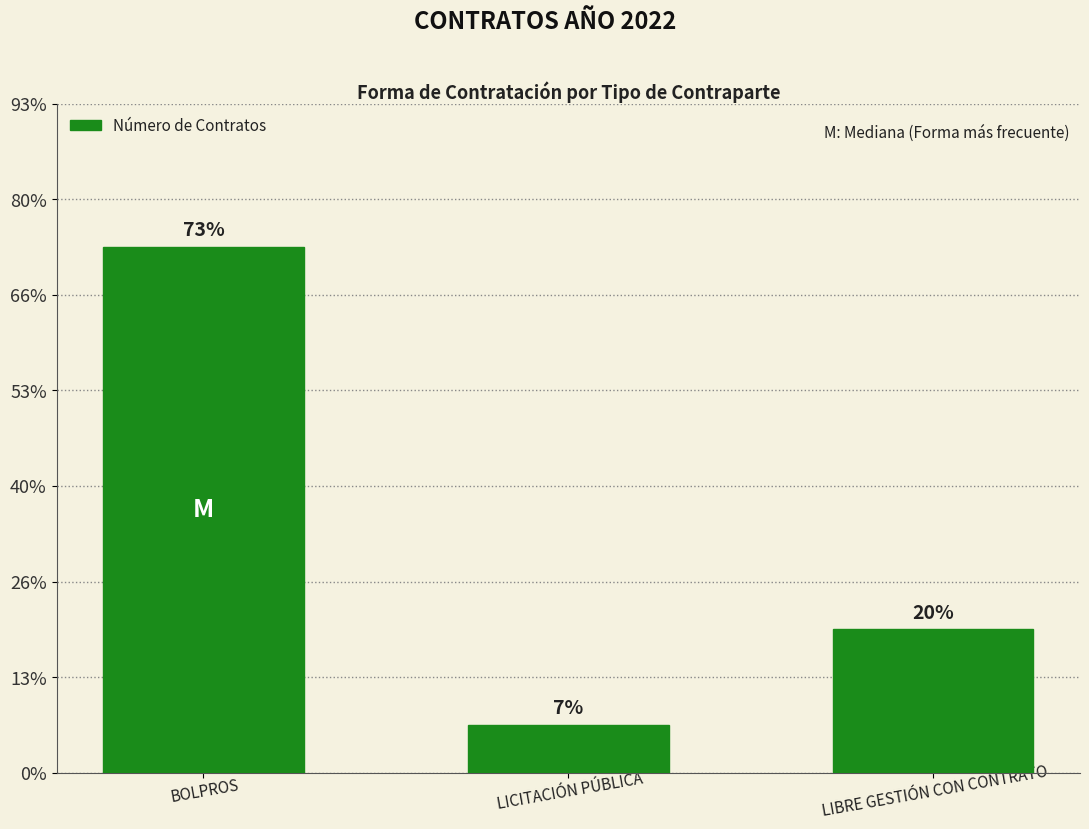

Are the bars horizontal?

No